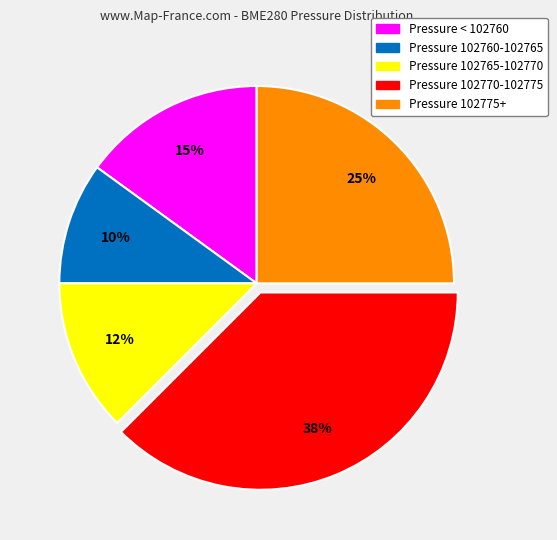

How many segments does this pie chart have?

5